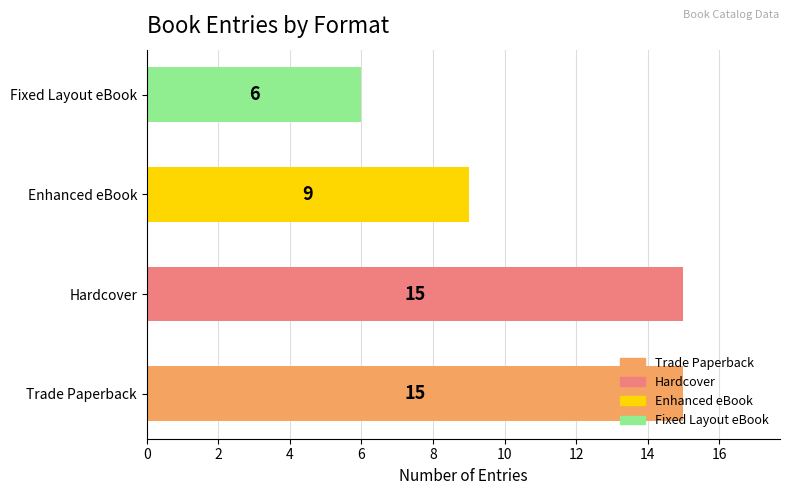

True or false: the data shows 15 at Enhanced eBook.

False